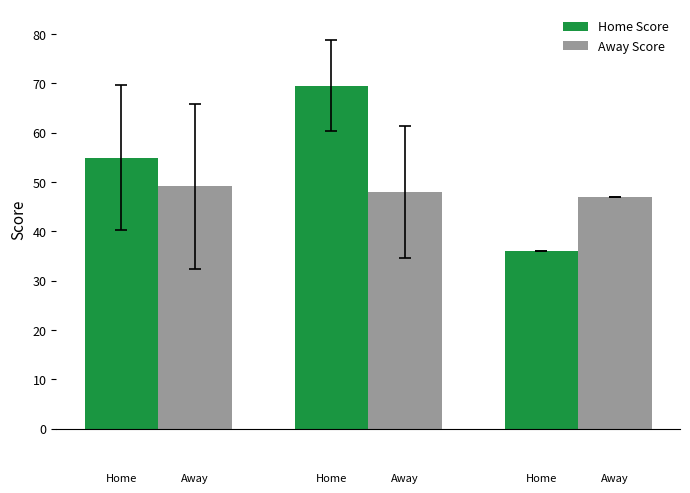

Rank the series by their maximum value, from lowest to highest.

Away Score, Home Score